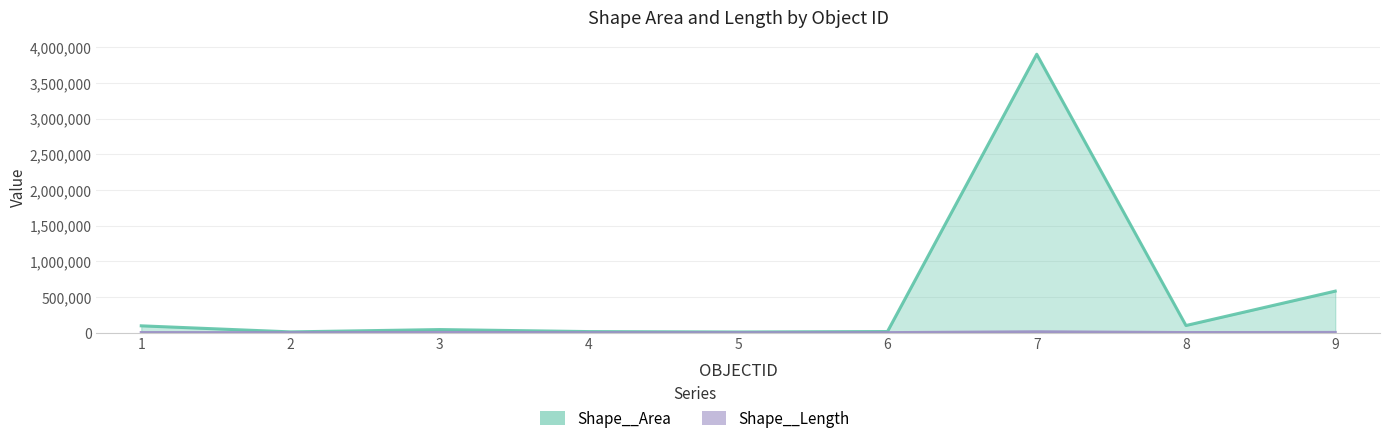

What is the difference between the Shape__Length values at 6 and 7?

11770.1